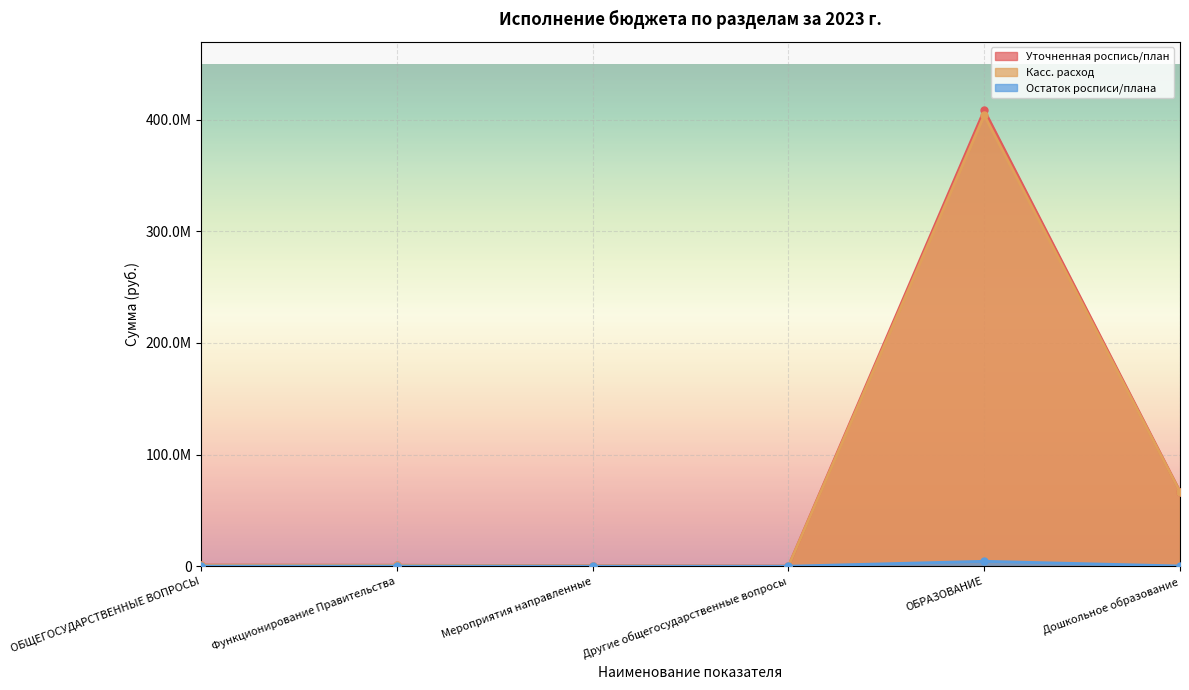

Which category has the lowest value across all series?

Другие общегосударственные вопросы